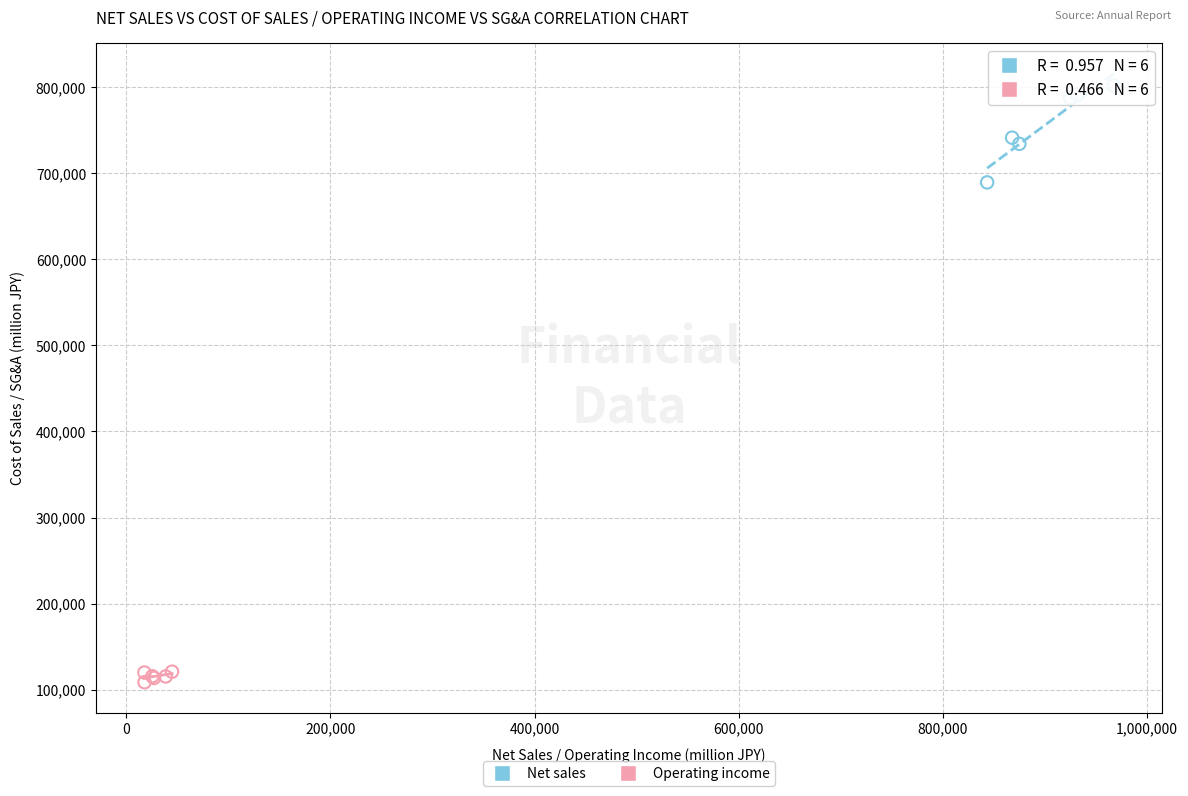

Which series reaches the minimum Y coordinate?

Operating income